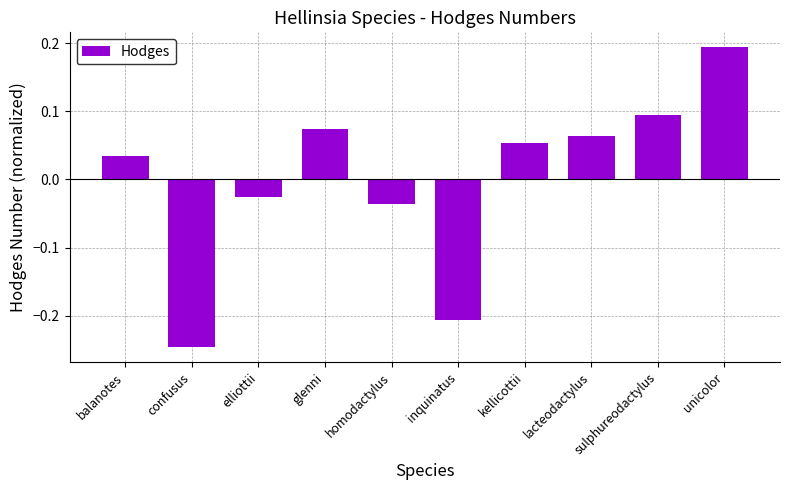

Where is the data nearest to the value 0?

elliottii